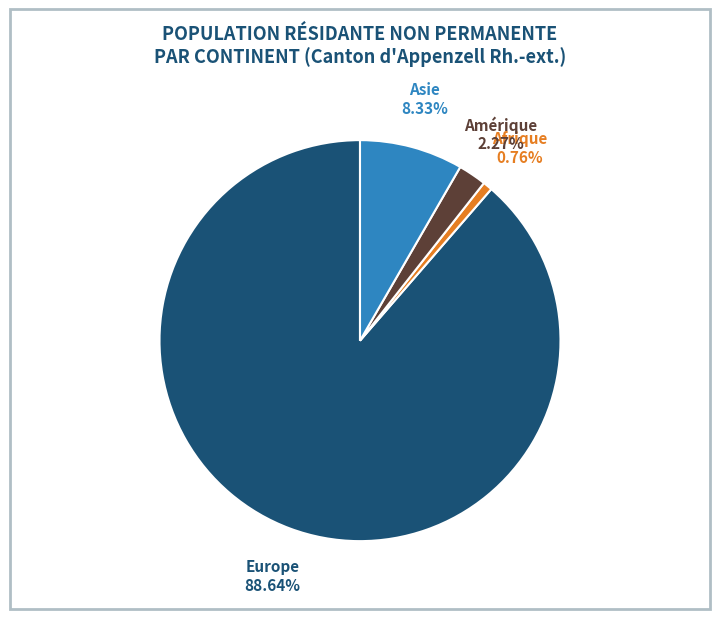

Is there a majority slice in this chart?

Yes